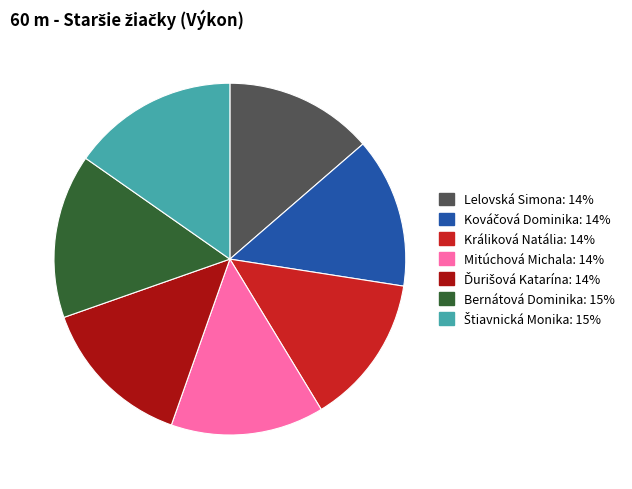

True or false: Králiková Natália accounts for 2% of the total.

False